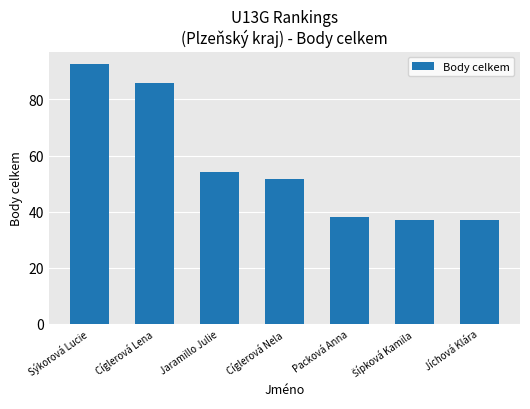

What is the ratio of the value at Cíglerová Nela to the value at Jíchová Klára?

1.4